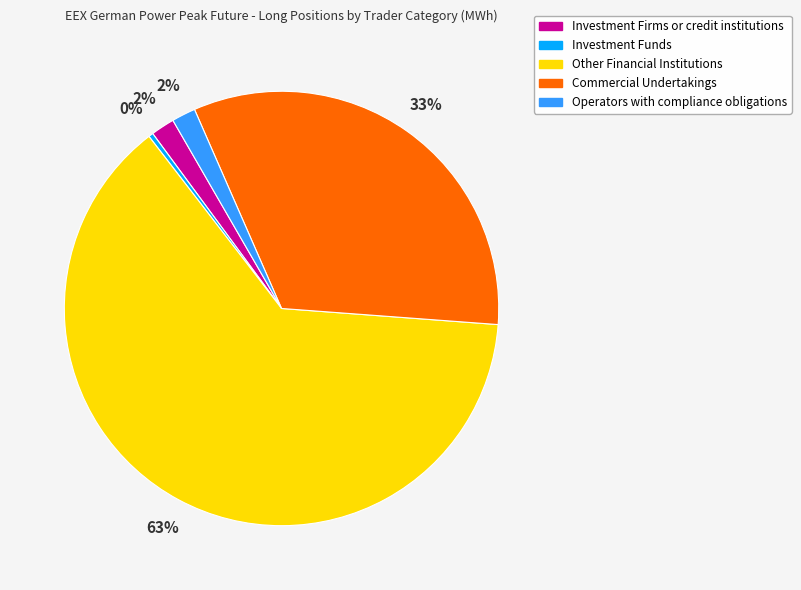

To the nearest percent, what is the difference between the largest and smallest slice percentages?

63%